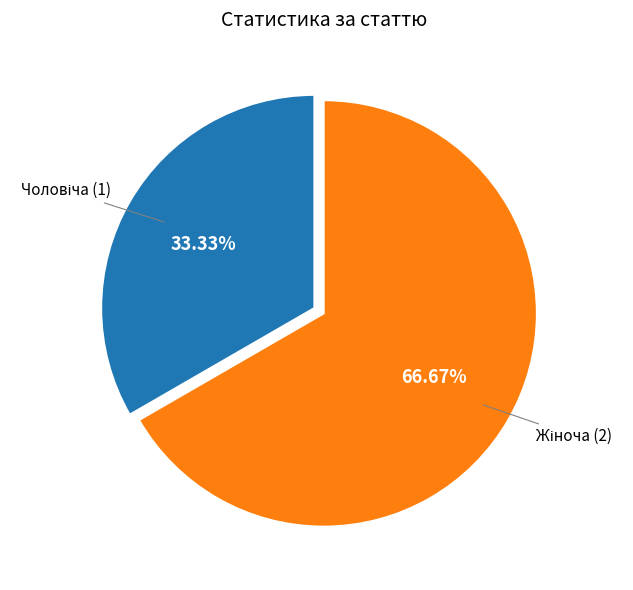

Is there any slice that represents more than half of the pie?

Yes